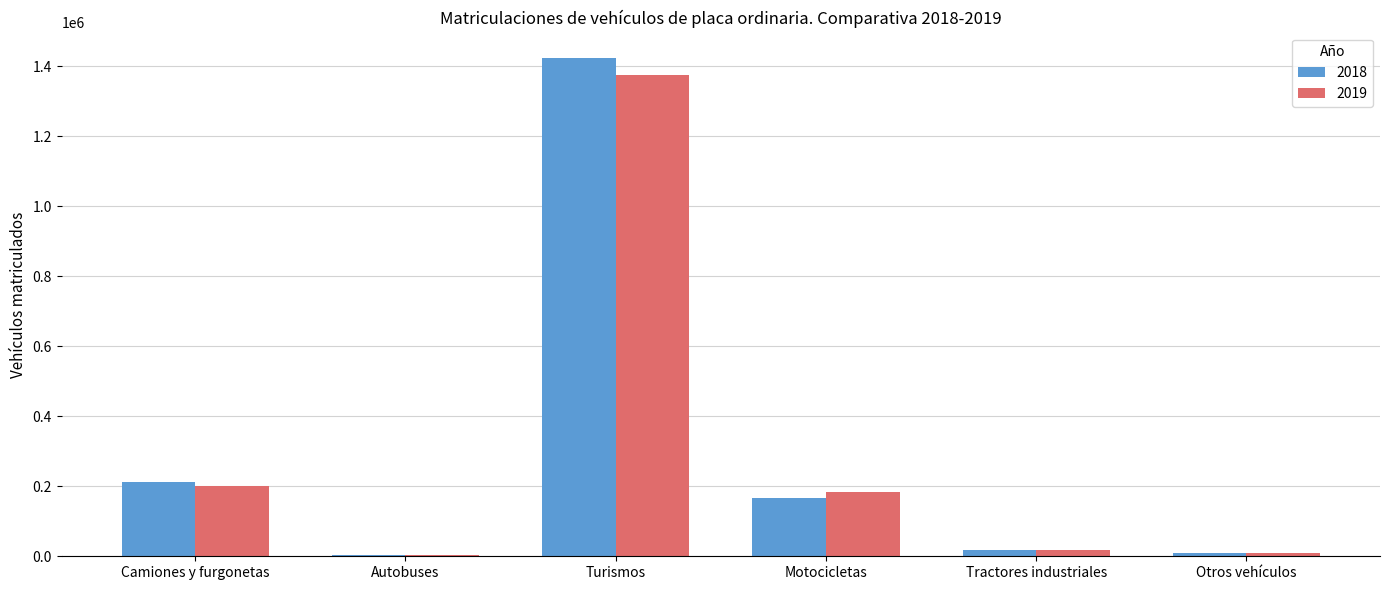

The 2019 series shows 1375381 at Turismos. True or false?

True